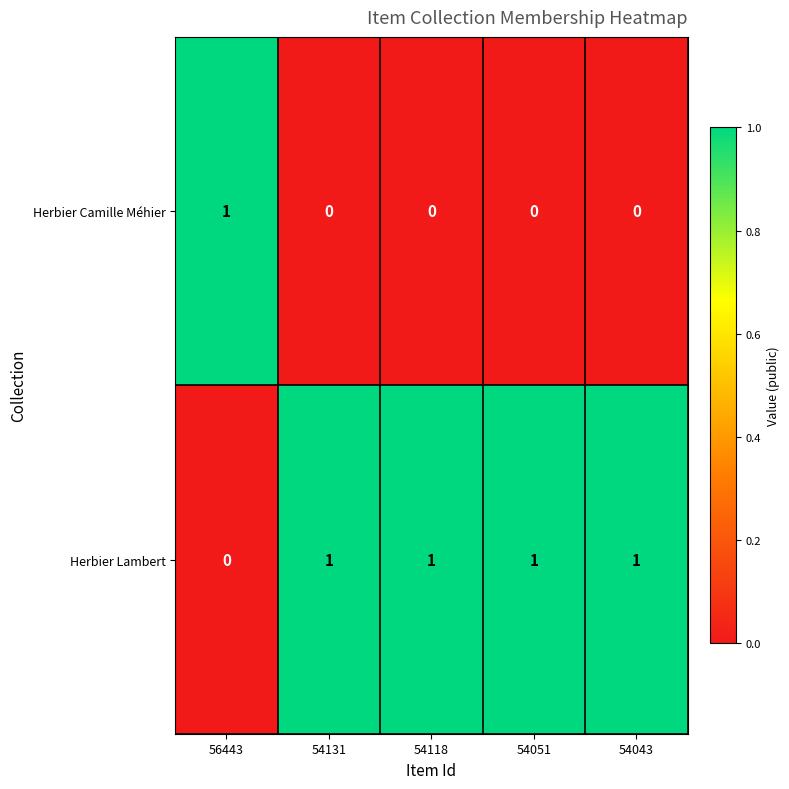

How many distinct data groups are displayed?

2